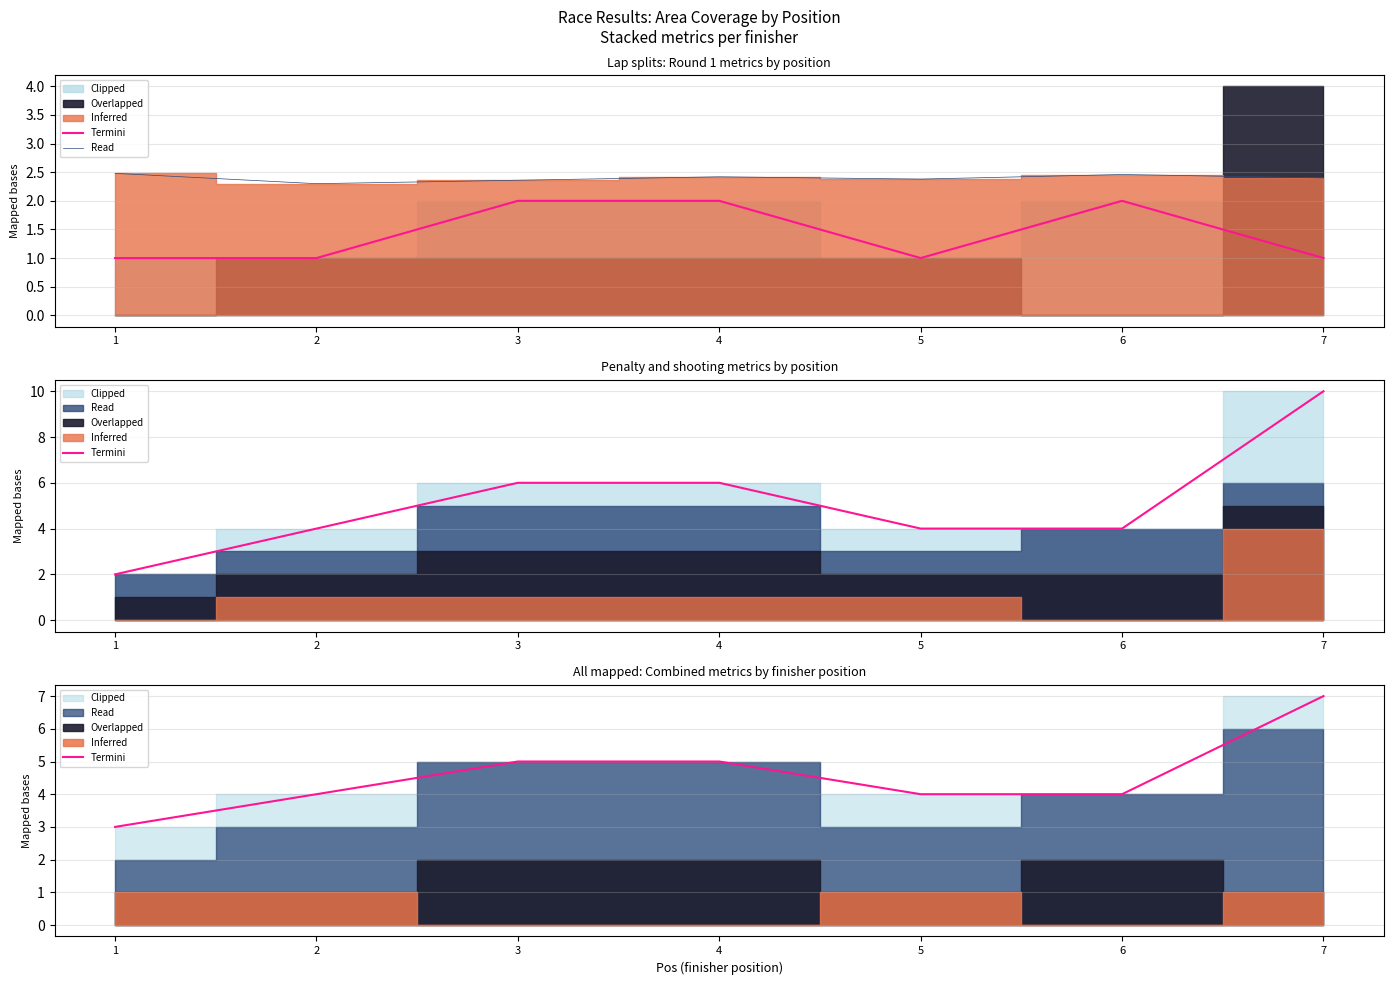

In Read, how many points are higher than both neighbors (excluding endpoints)?

2